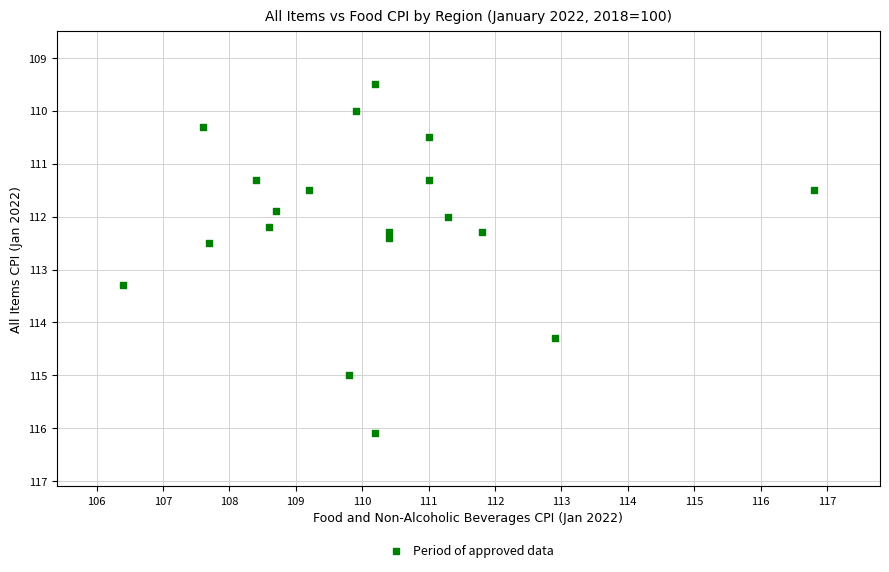

What is the range of X values (max minus min)?

10.4